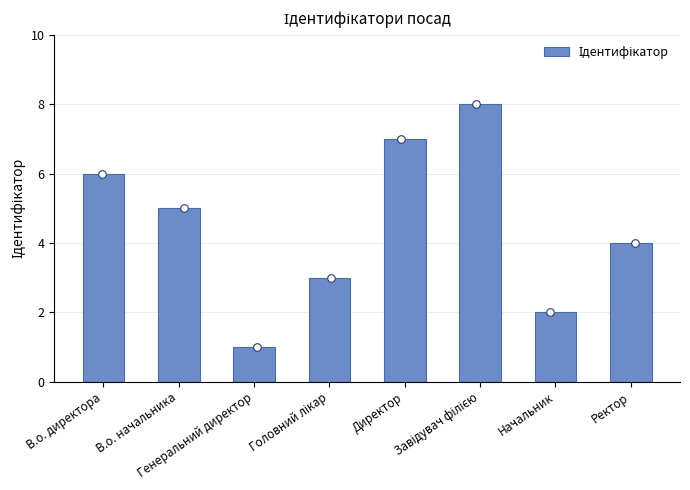

What is the change in value from Директор to Ректор?

-3